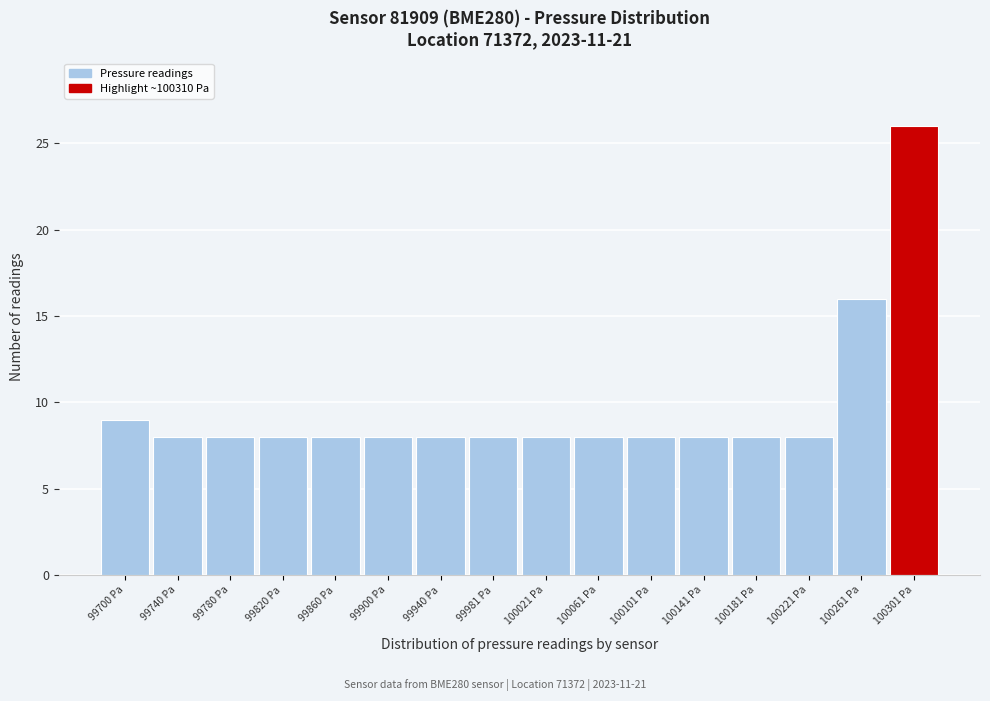

Reading right to left, extract all data points from this chart.

26	16	8	8	8	8	8	8	8	8	8	8	8	8	8	9